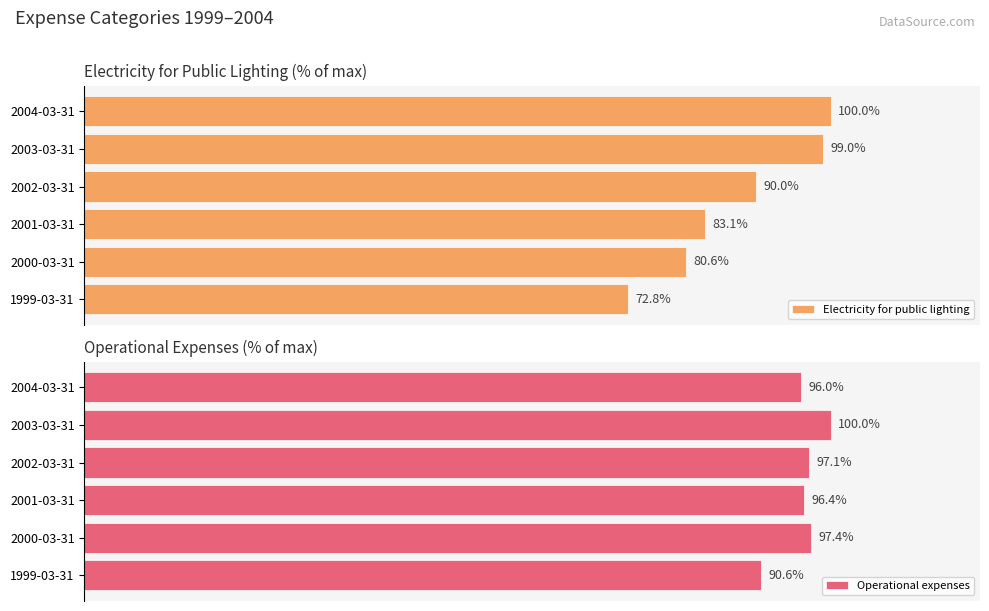

Read the Electricity for public lighting value at 0.

72.8